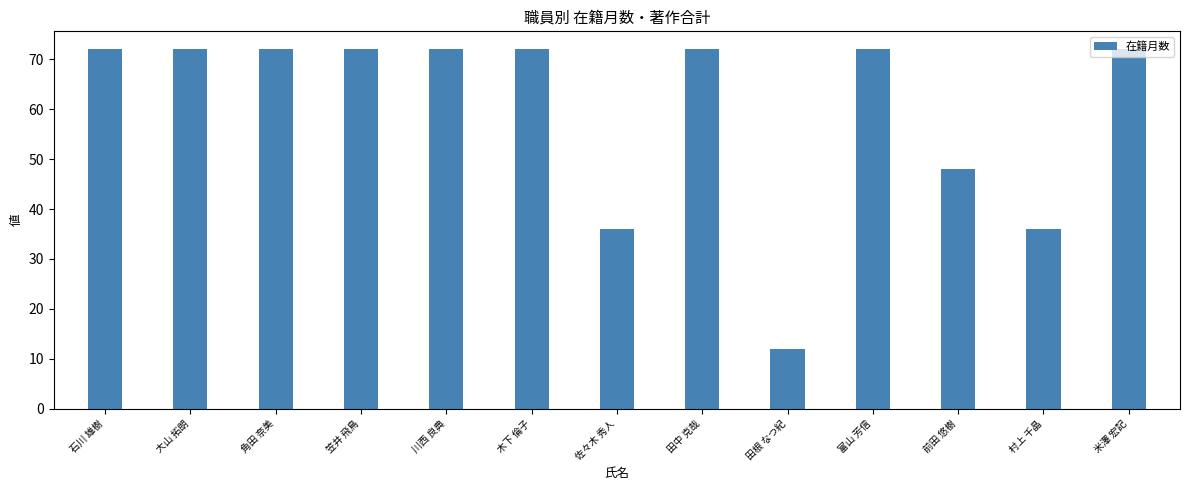

Does the chart contain any negative values?

No